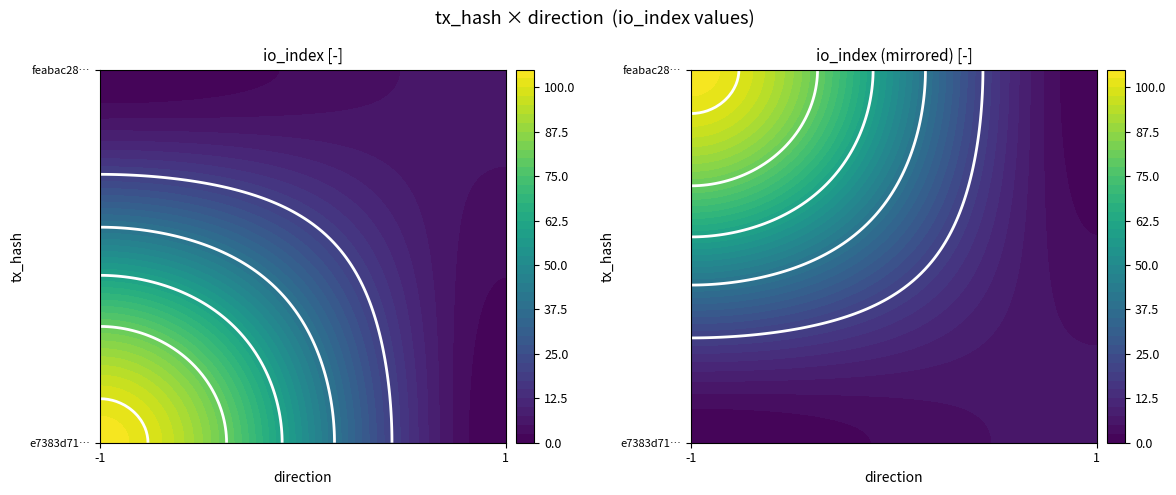

What is the sum of the feabac28b5dcc9bd23851e6e3bb6942f74270cd values at direction and io_index?

7